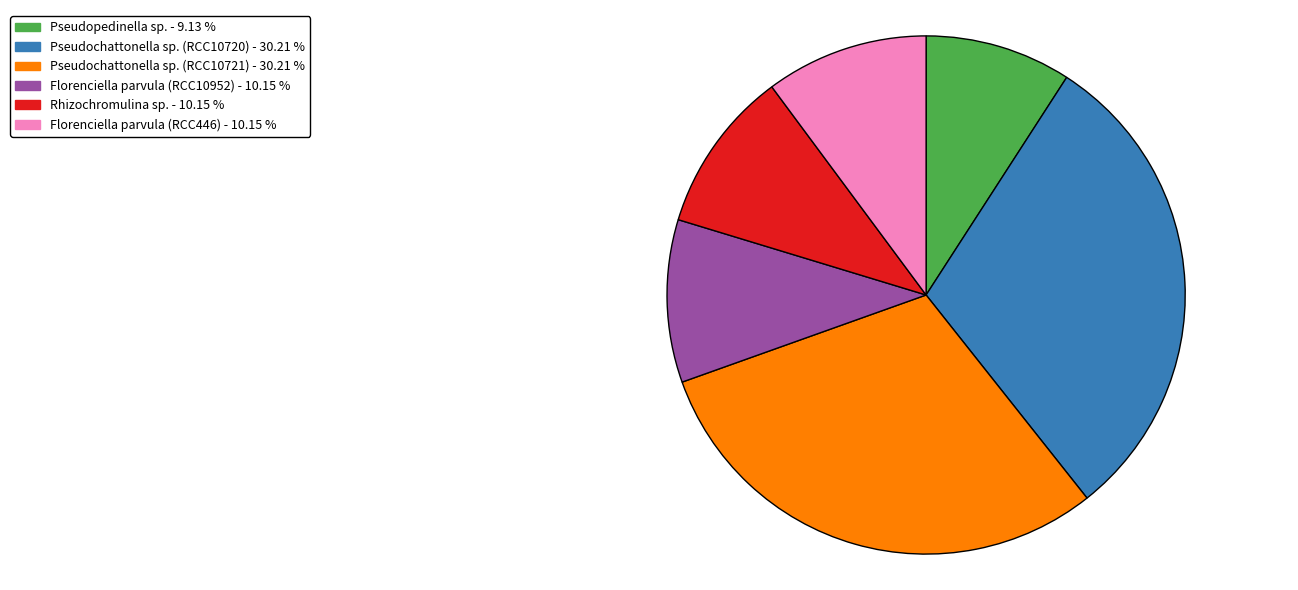

Is there a majority slice in this chart?

No